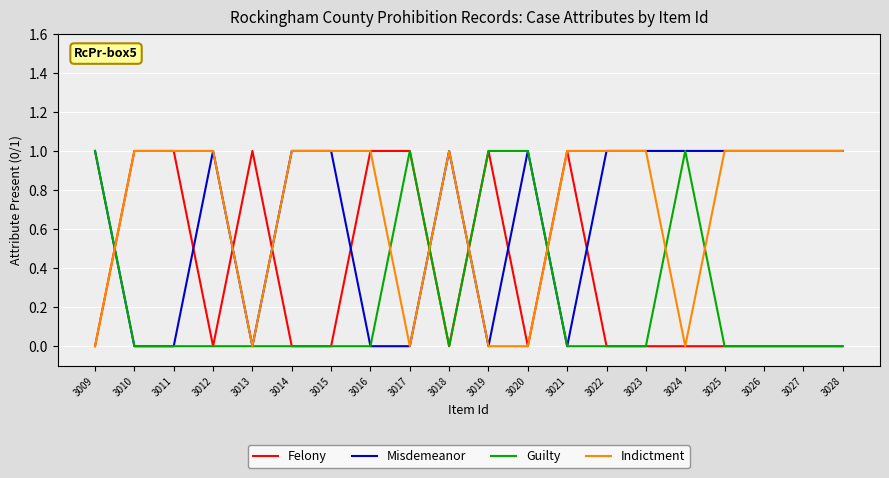

How many distinct data groups are displayed?

4